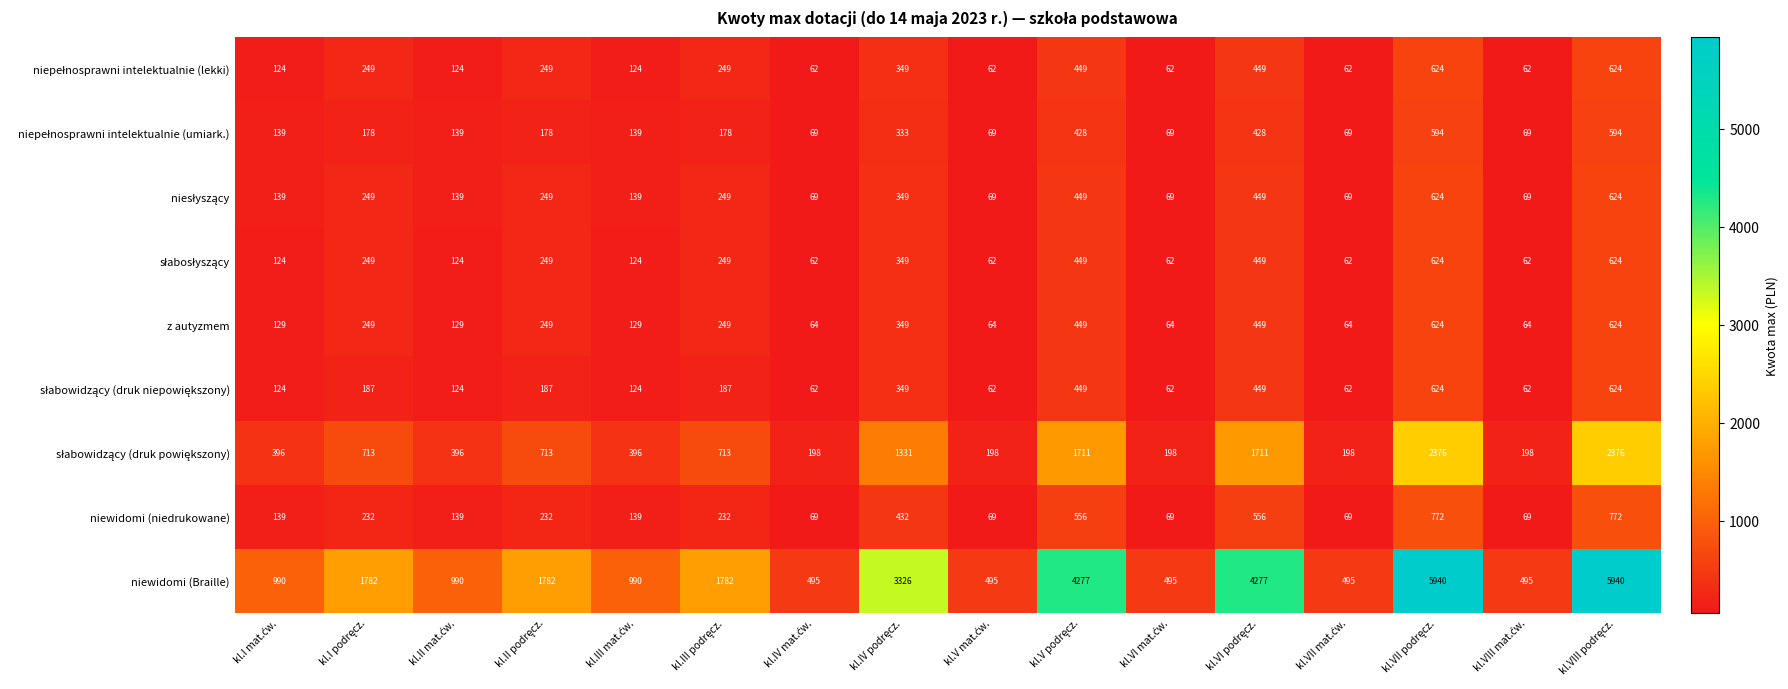

Count the z autyzmem values in the range 64 to 449.

14